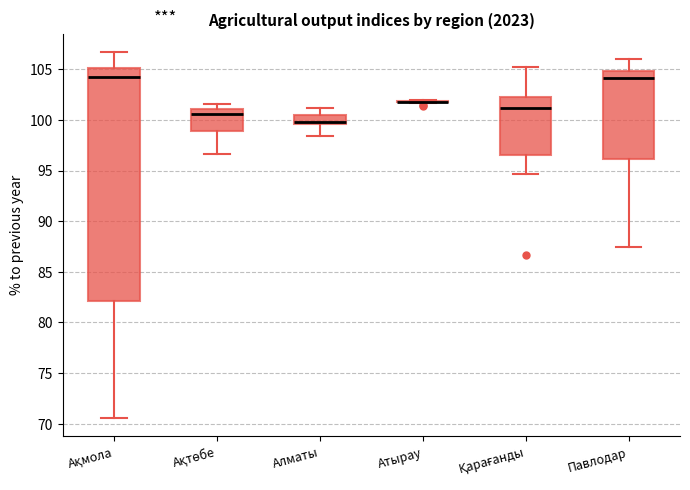

Comparing the boxes themselves (not the whiskers), which one is the tallest?

Ақмола